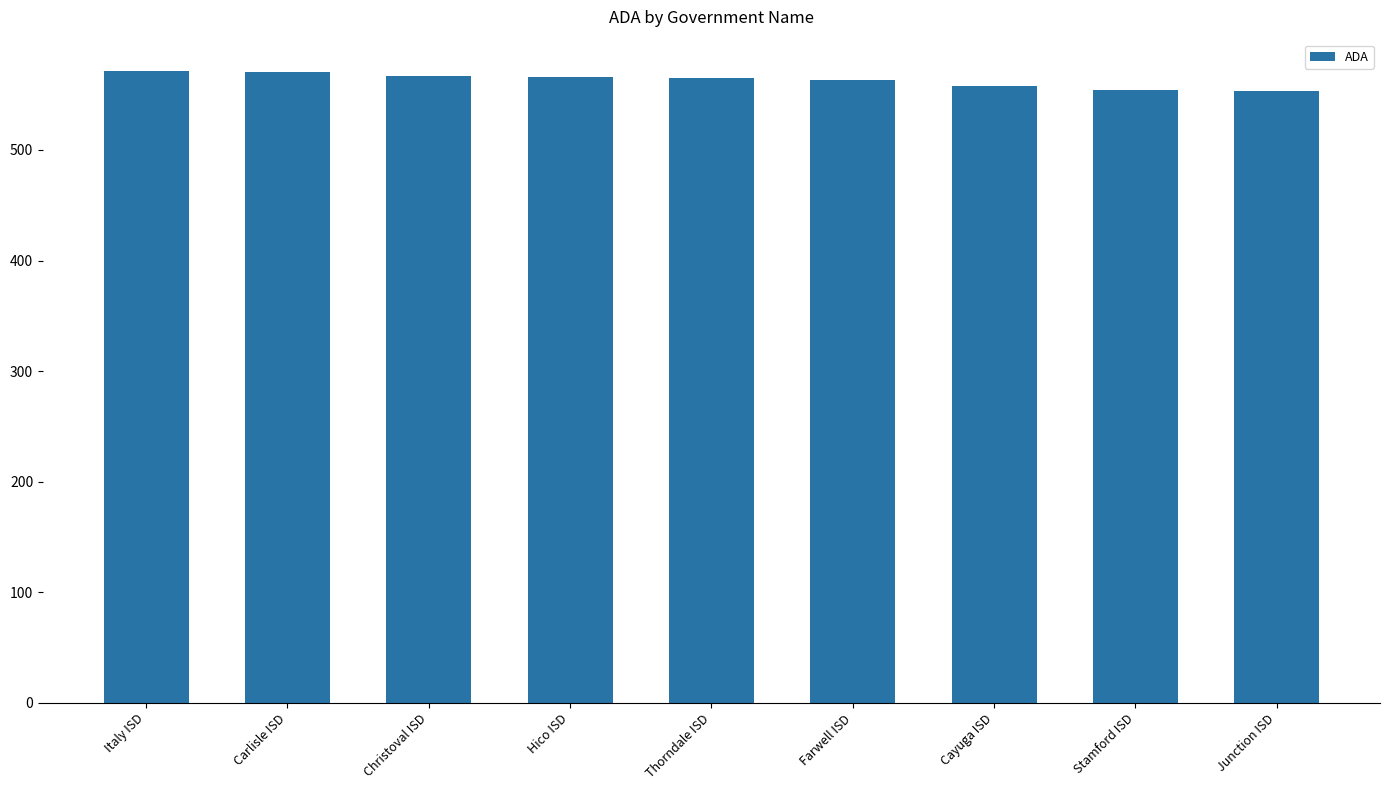

What is the change in value from Carlisle ISD to Stamford ISD?

-16.3